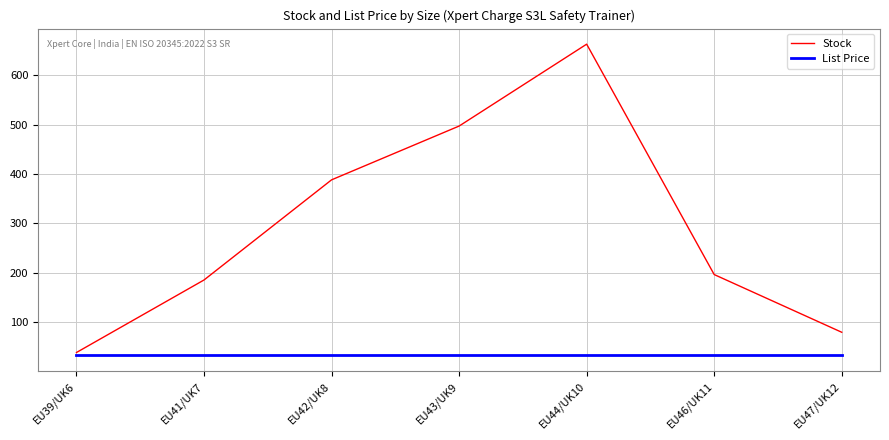

Which series has the largest total across all categories?

Stock